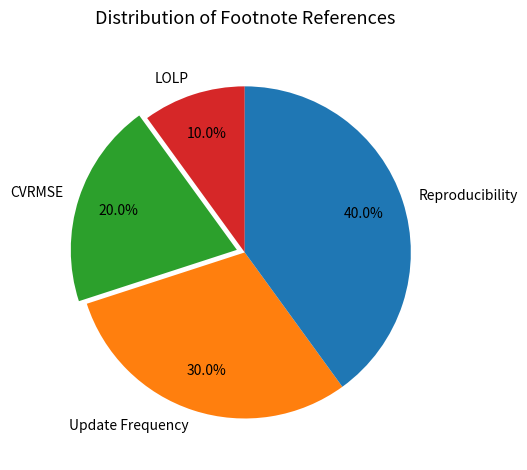

Rank the categories by value from highest to lowest.

Reproducibility, Update Frequency, CVRMSE, LOLP